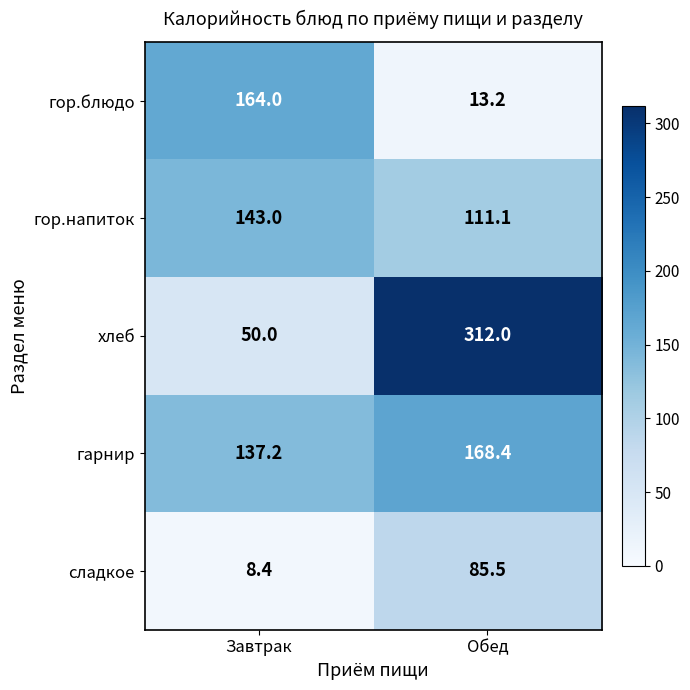

Rank the categories by гарнир value from lowest to highest.

Завтрак, Обед